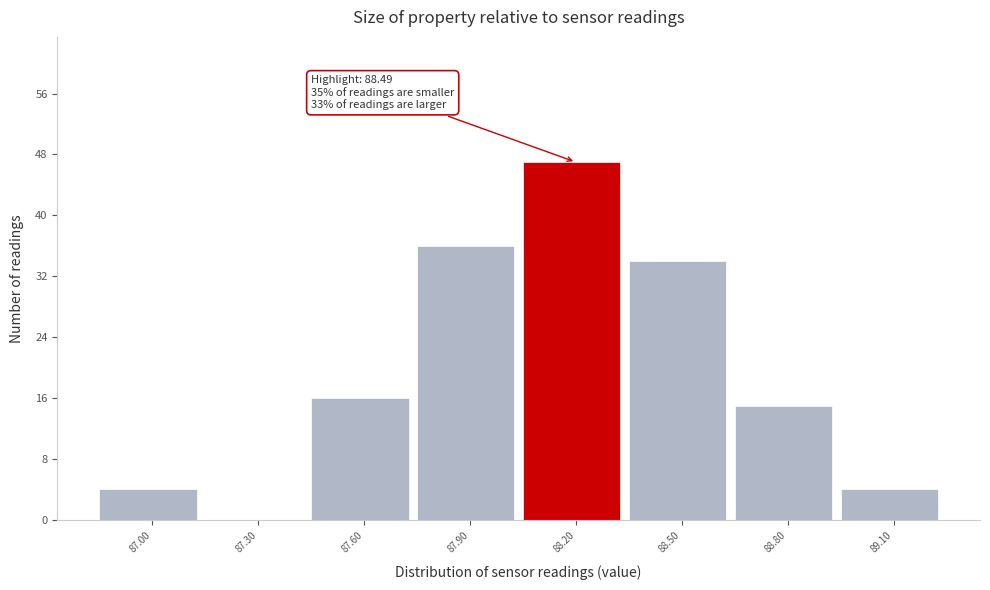

Reading right to left, extract all data points from this chart.

89.10=4	88.80=15	88.50=34	88.20=47	87.90=36	87.60=16	87.30=0	87.00=4